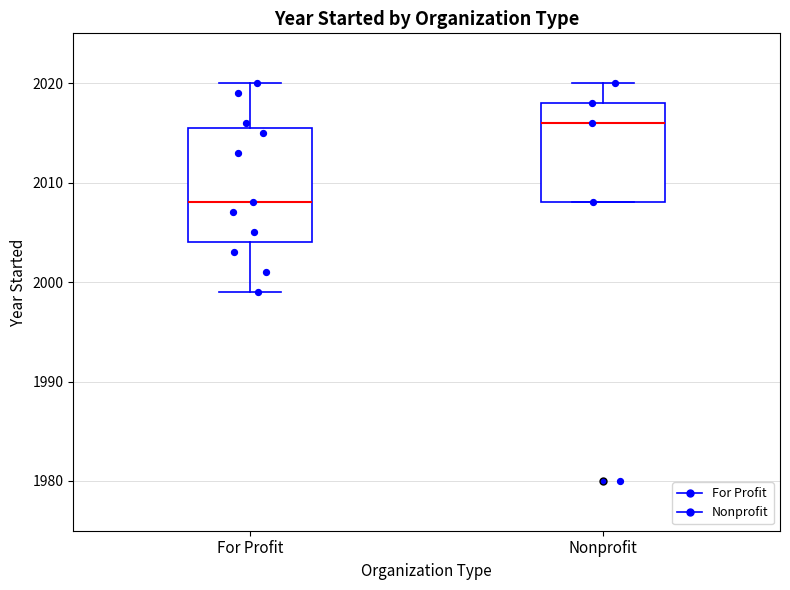

Which box has the highest median line?

Nonprofit